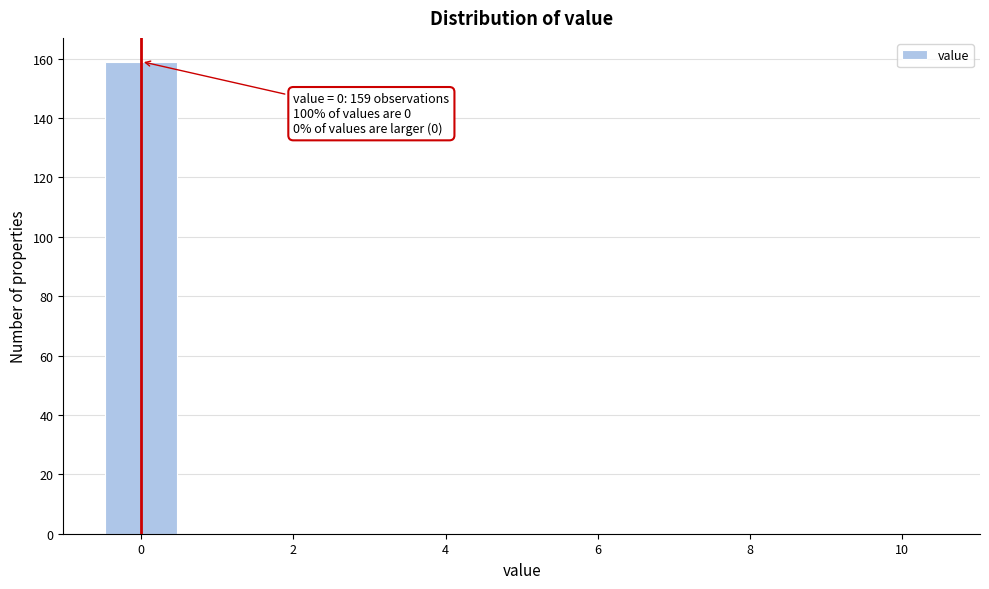

Over which range of the x-axis is the bar tallest?

-0.5 to 0.5